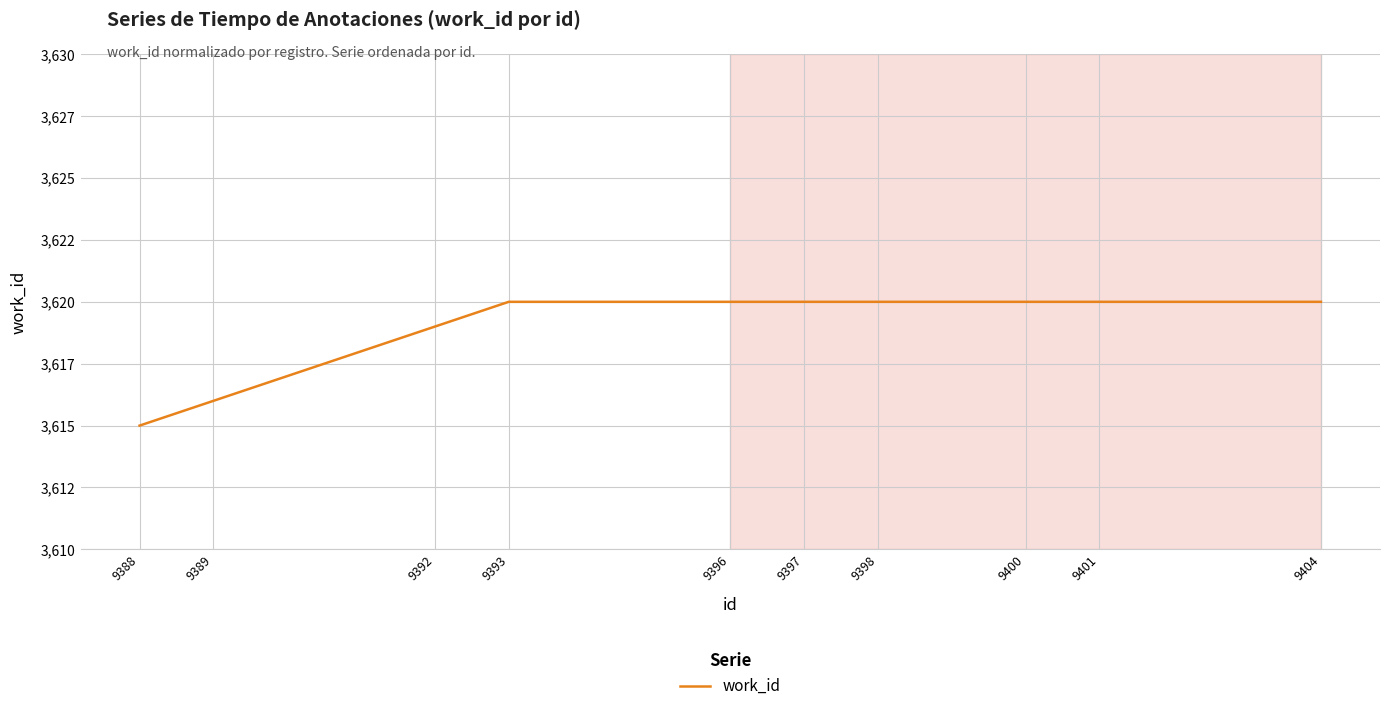

What is the difference between the maximum and minimum values?

5